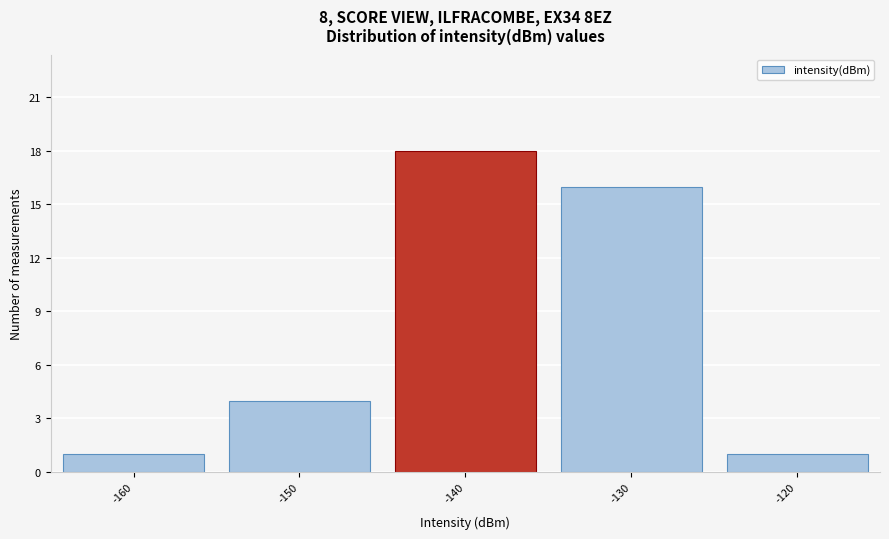

Reading right to left, transcribe all the data shown in this chart.

-120=1	-130=16	-140=18	-150=4	-160=1